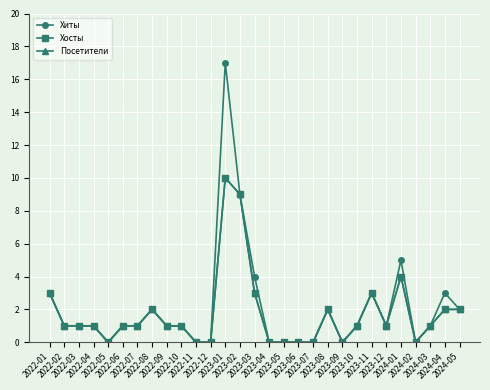

Is this an area chart (filled region under the line)?

No